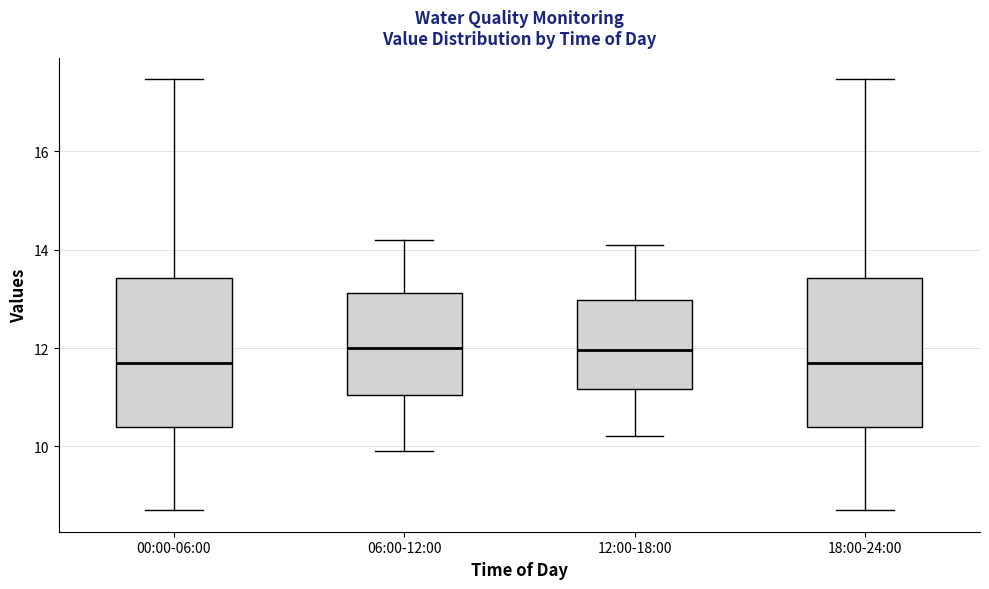

Where is the lower edge of the box for 12:00-18:00 on the y-axis? The values are not printed on the chart, so give them approximately, as read against the axis.

11.2